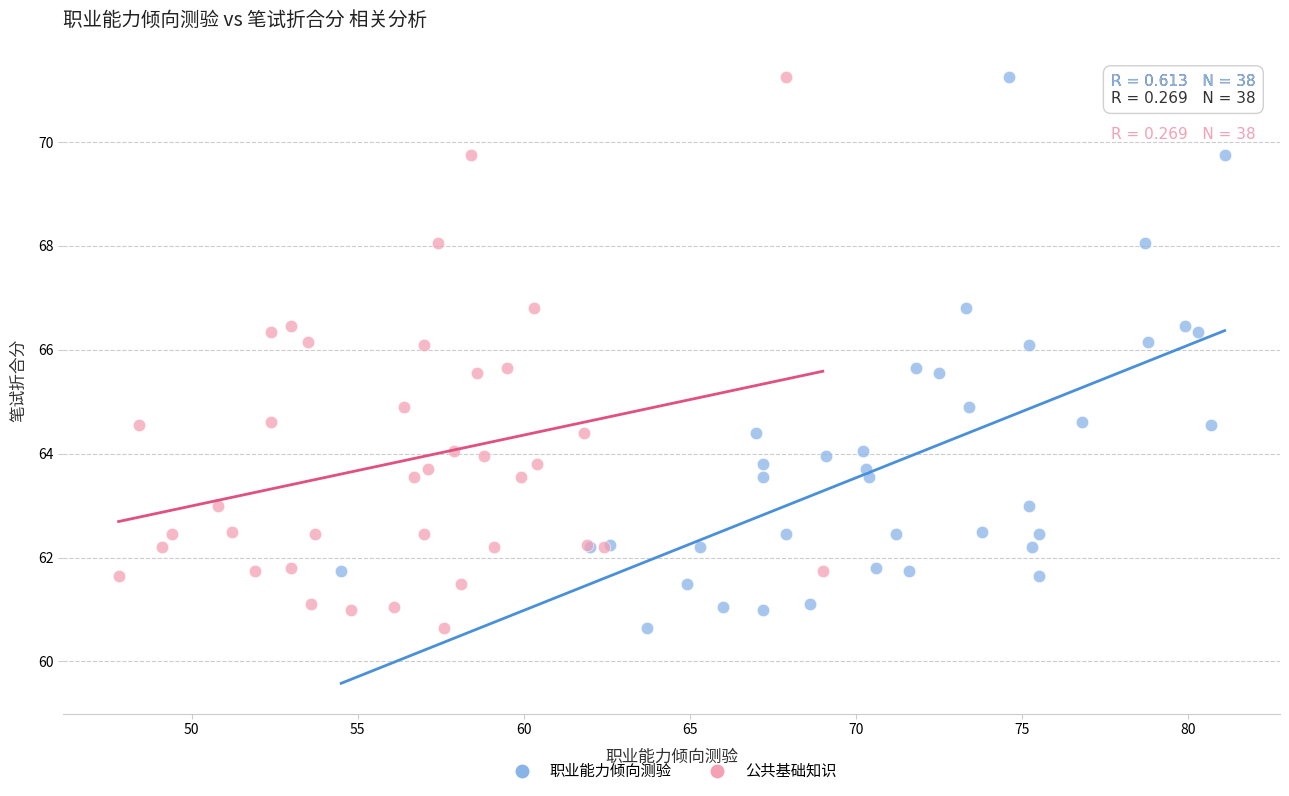

What are all the series names shown in the legend?

职业能力倾向测验, 公共基础知识